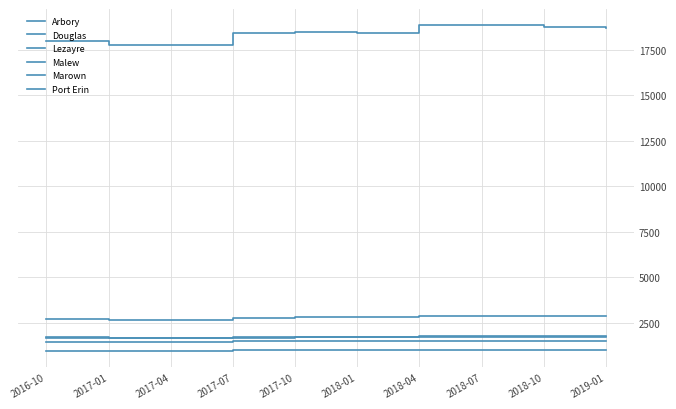

The Marown series shows 455 at 2017-07. True or false?

False